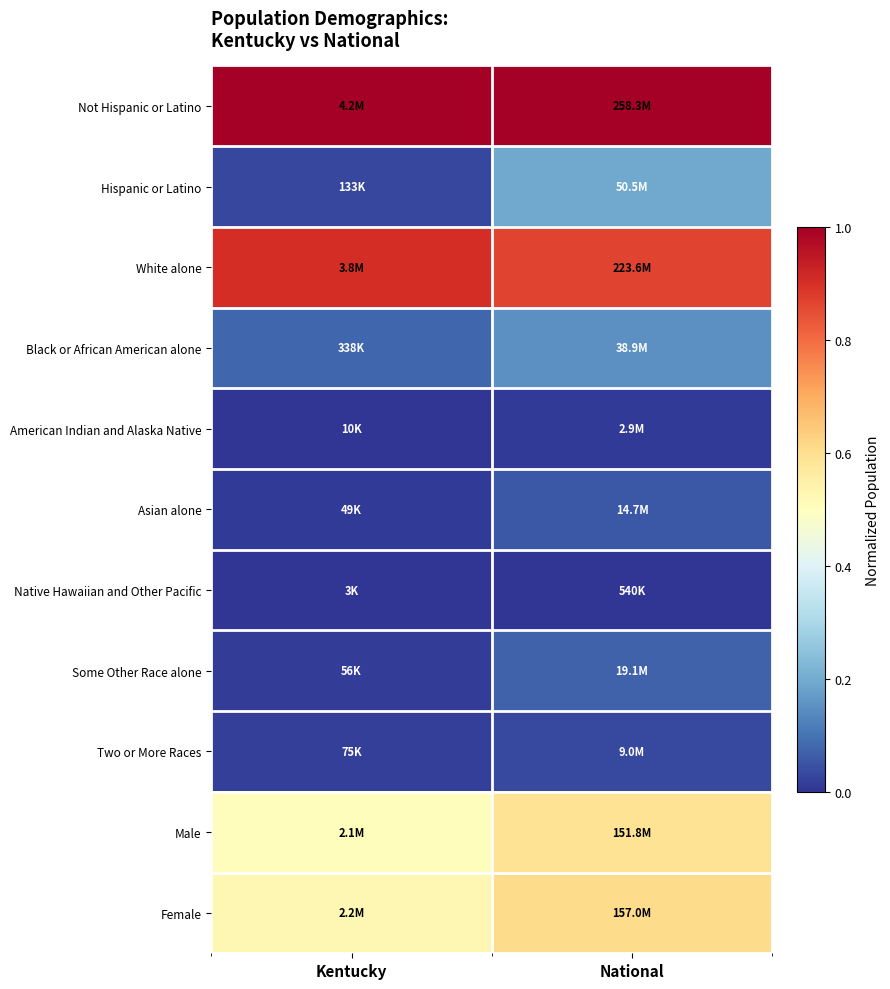

What is the difference between the highest and lowest values at National?

1.0